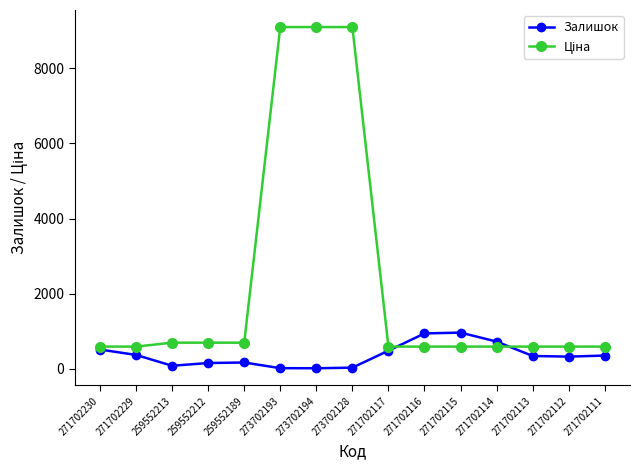

What is the spread (max minus min) of values at 271702115?

372.2